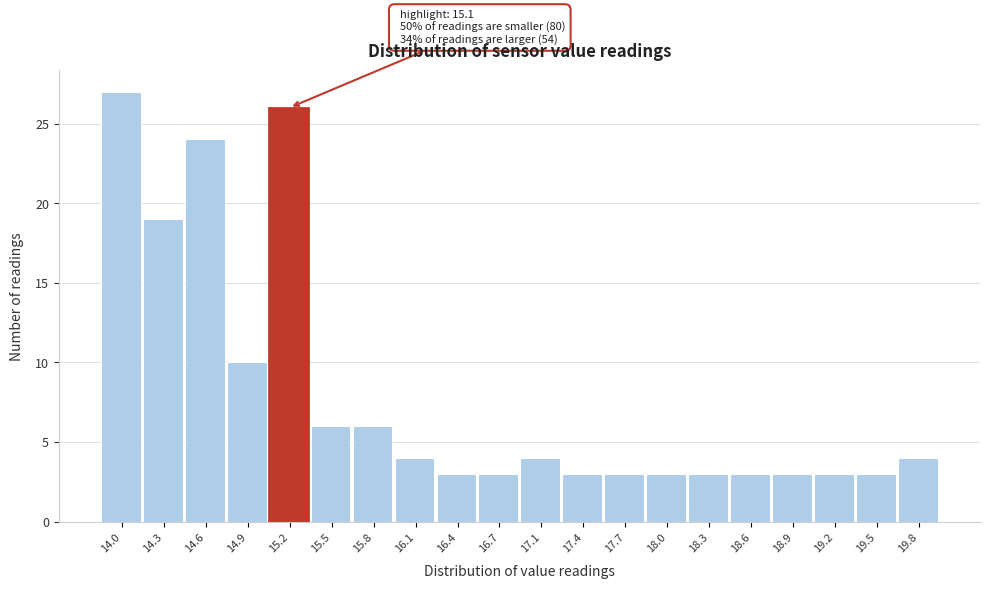

Over which range of the x-axis is the bar tallest?

13.80 to 14.11